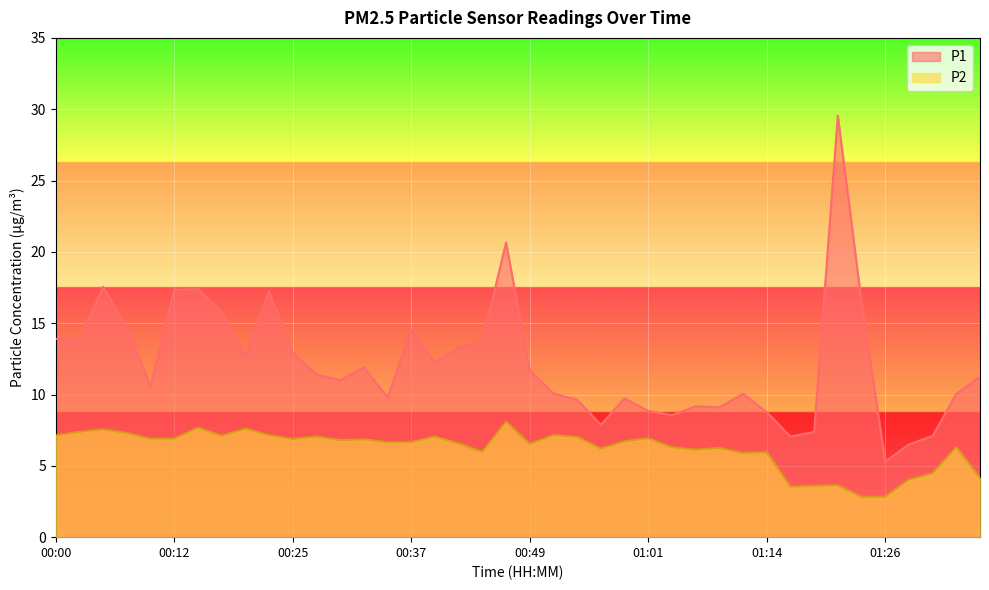

Read the P1 value at 00:59.

9.7